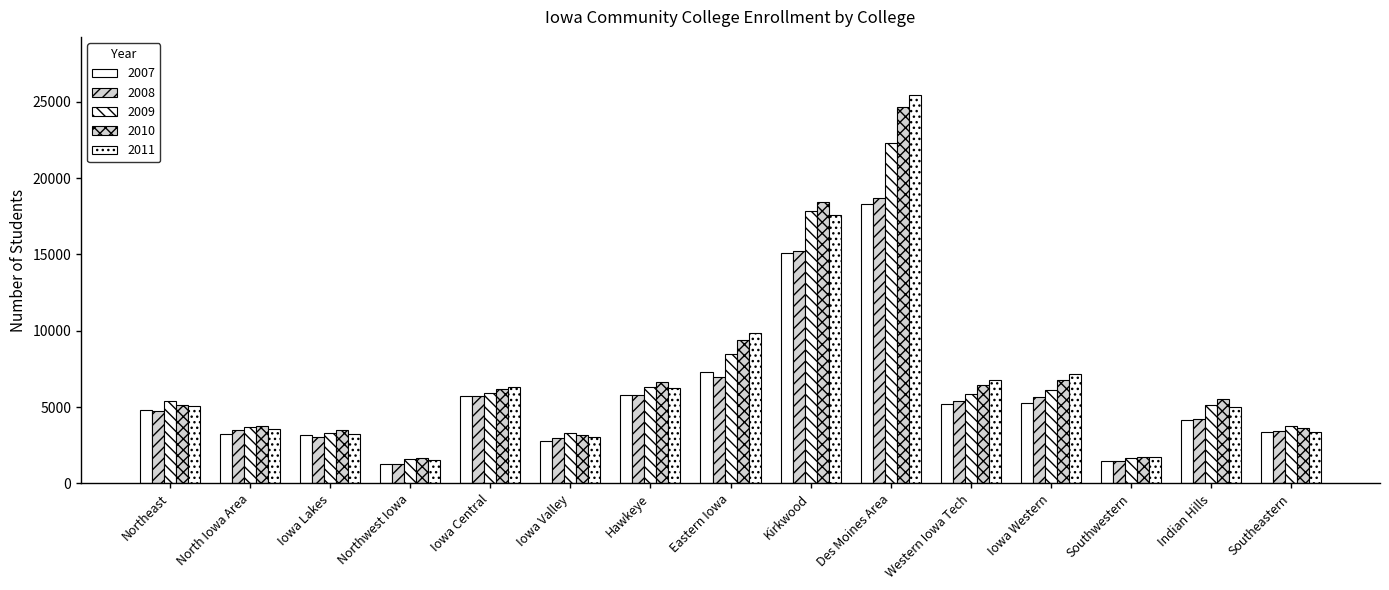

What is the label of the 13th bar from the right?

Iowa Lakes